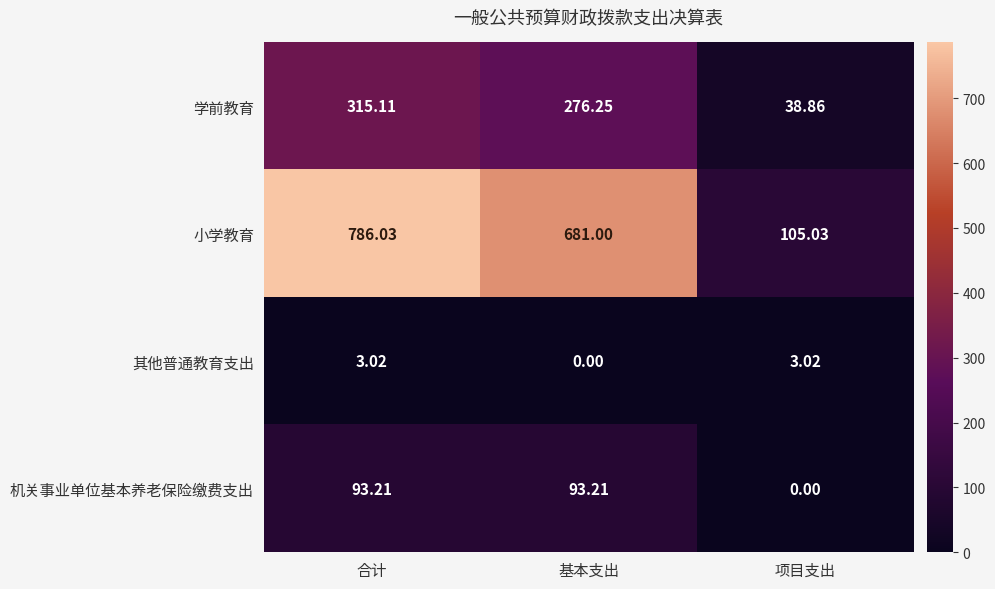

Which category has the lowest value in the 小学教育 series?

项目支出